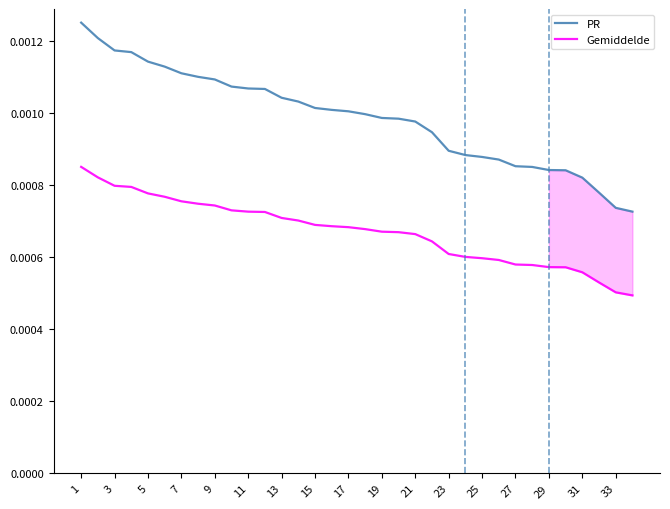

True or false: PR and Gemiddelde intersect in this chart.

False